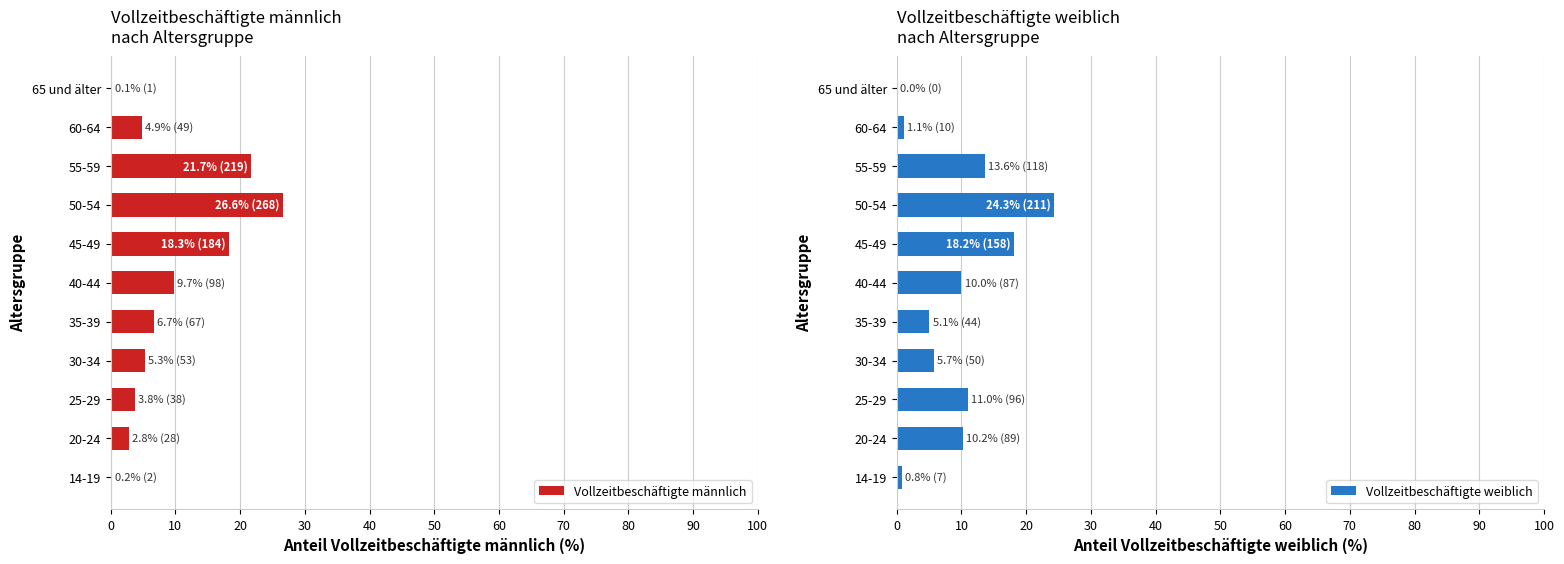

What is the value of the Vollzeitbeschäftigte weiblich bar at the 8th from the left?

24.3